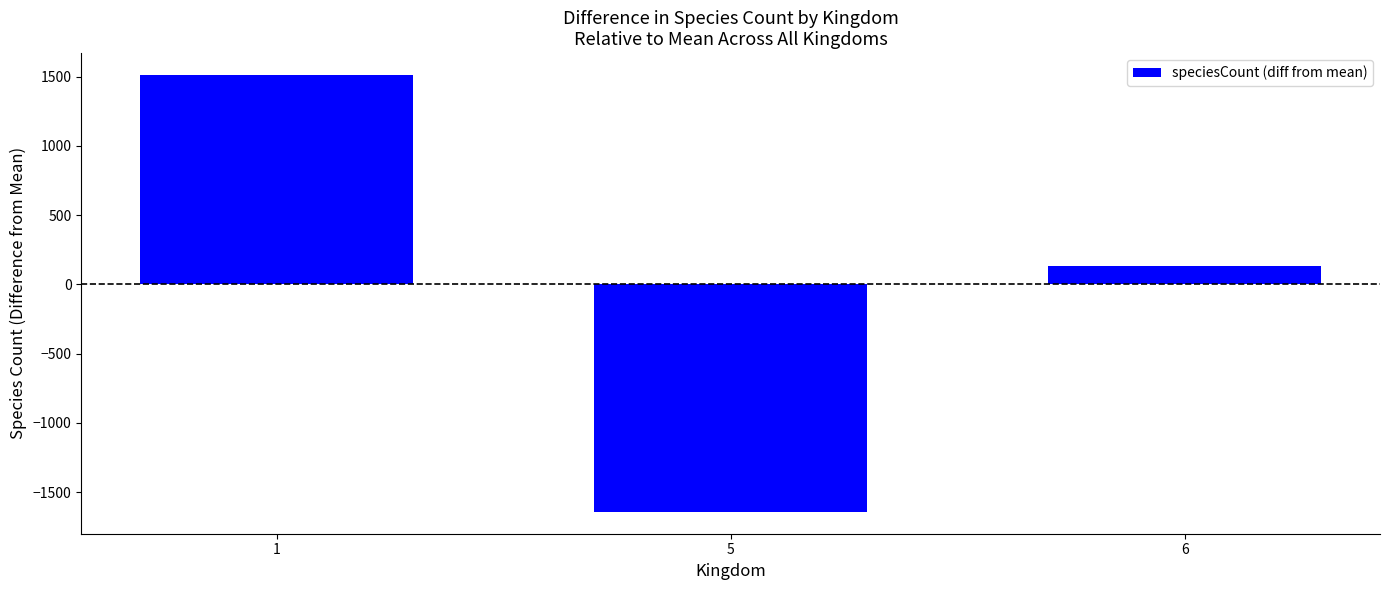

Count the number of categories in the chart.

3